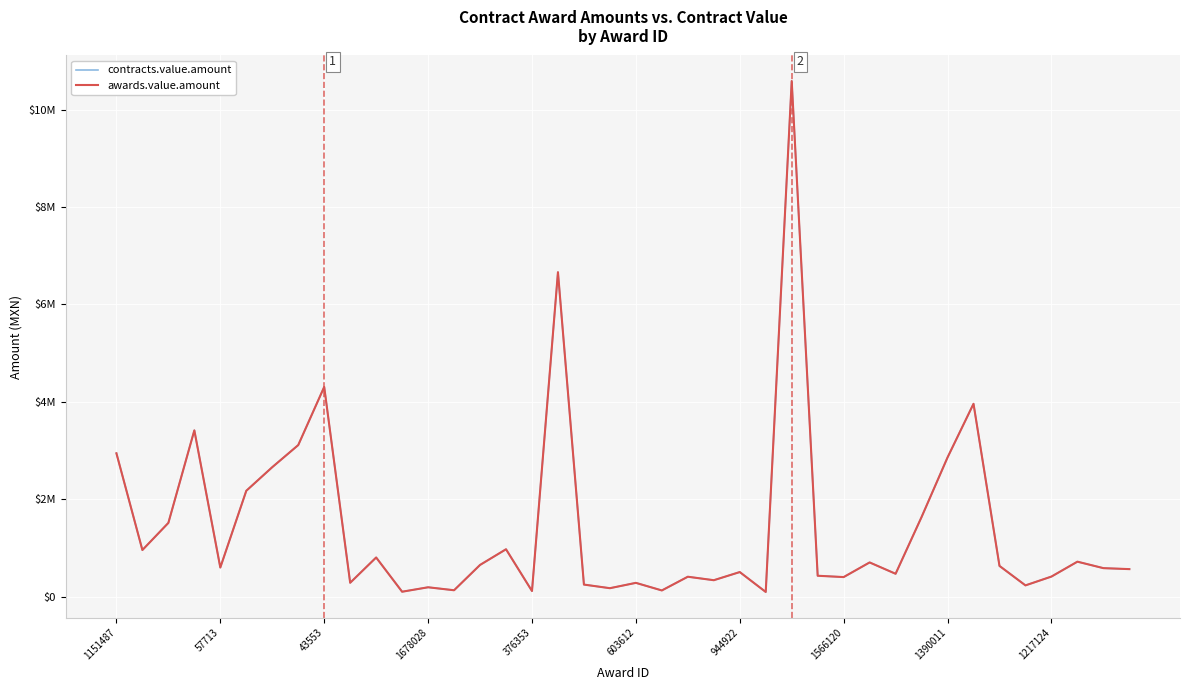

Does the chart have visible grid lines?

Yes